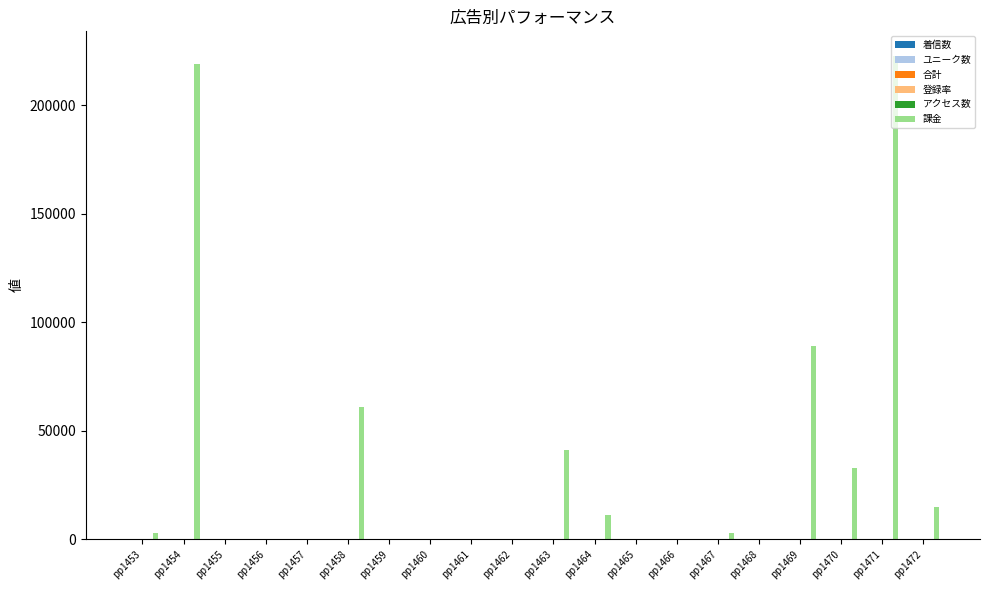

What is the greatest value displayed?

223000.0